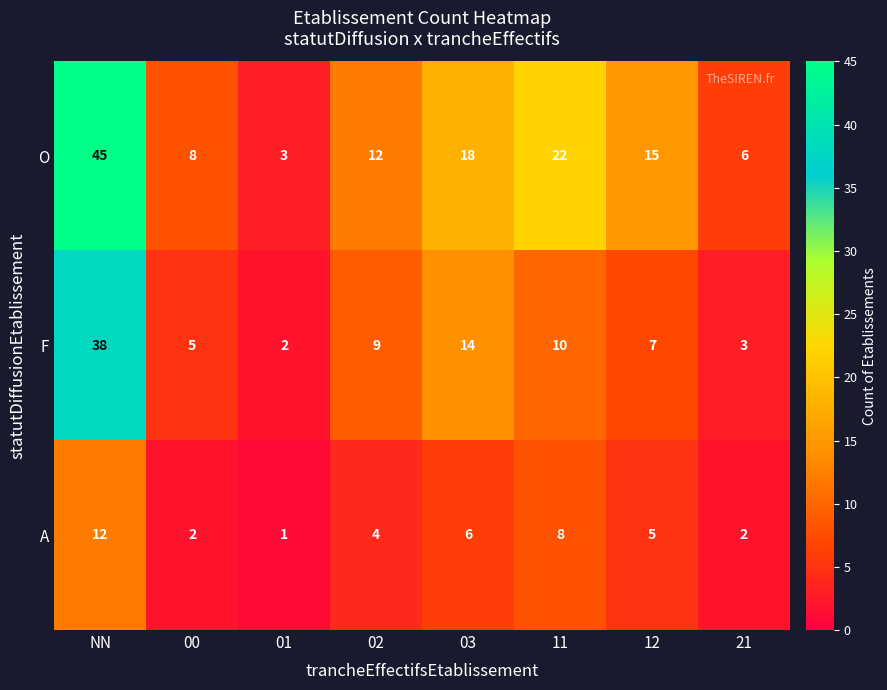

Where does the O series first go above 15?

NN